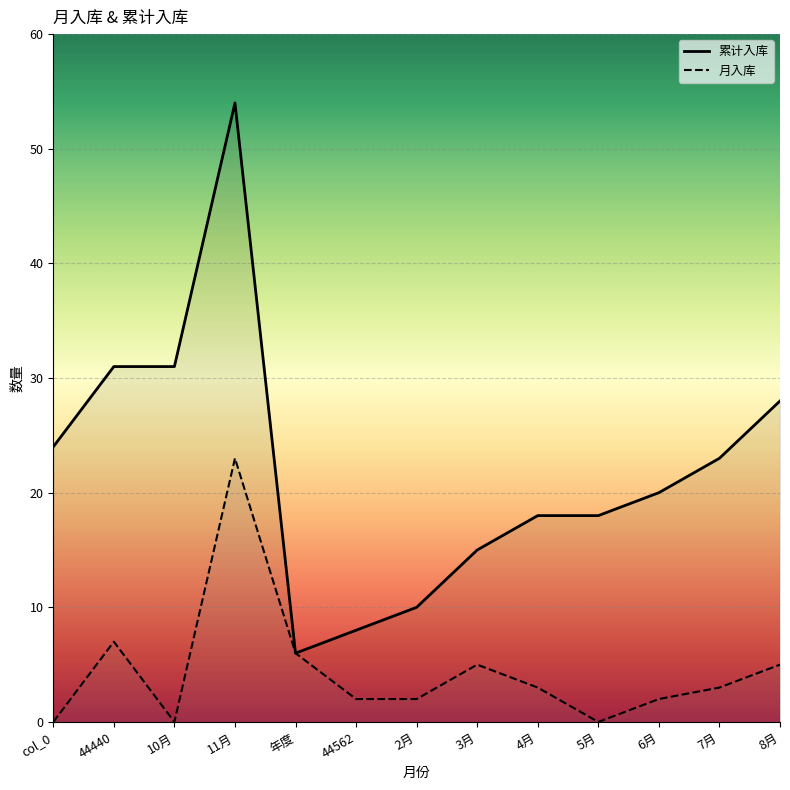

At 年度, list the series in order from smallest to largest.

累计入库, 月入库